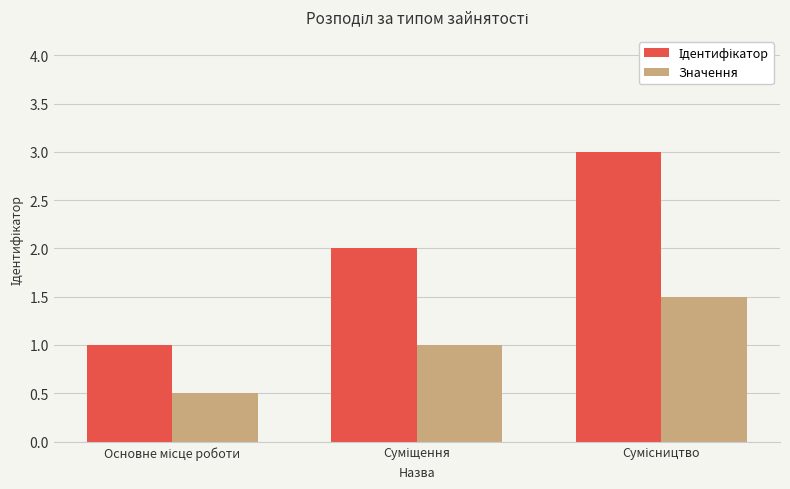

What is the minimum value shown in the chart?

0.5